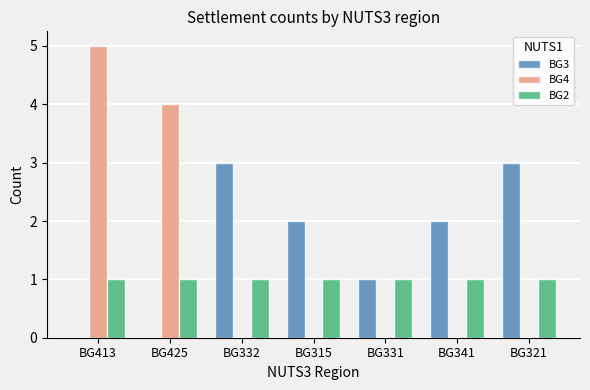

What is the greatest value displayed?

5